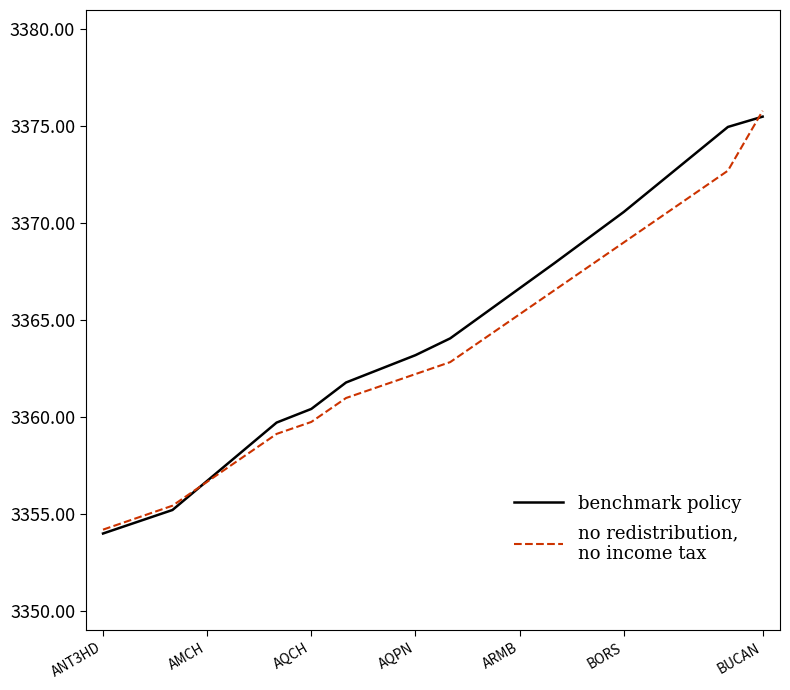

What is the smallest value displayed?

3354.0